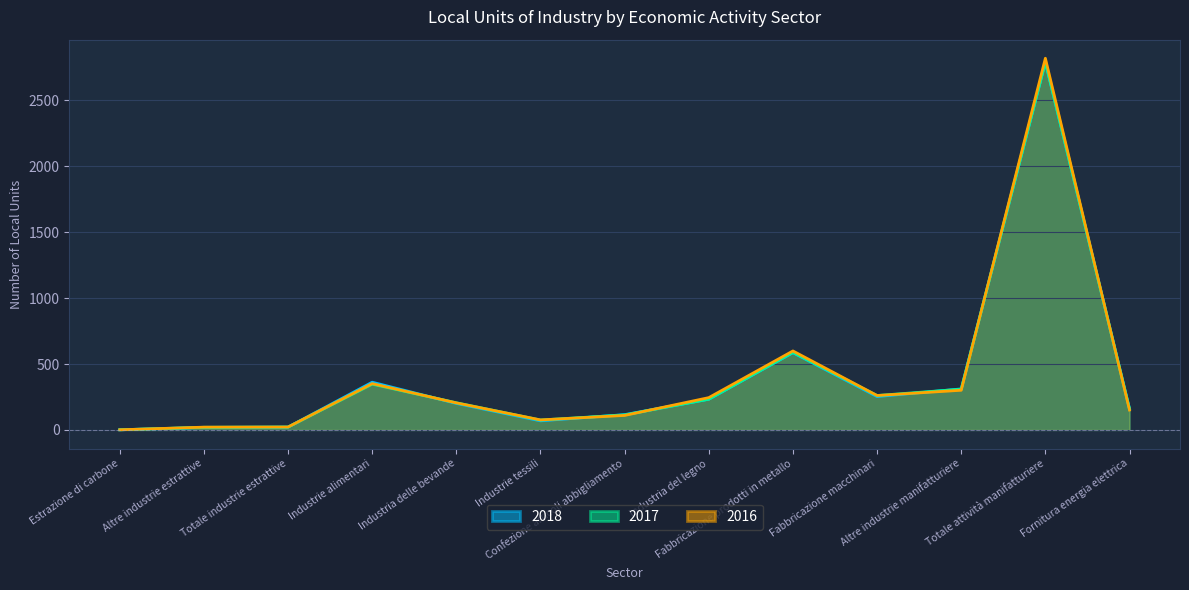

Where does the 2016 series first go above 205?

Industrie alimentari